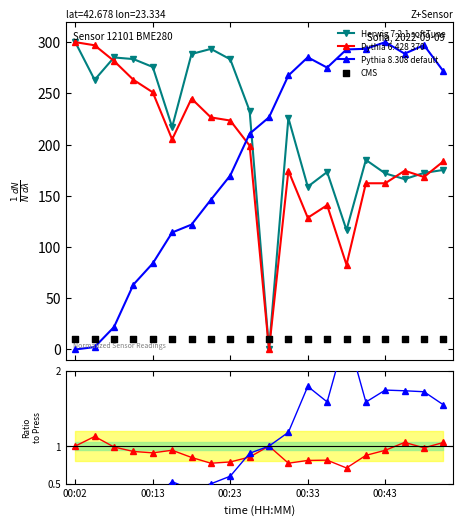

Which series has the largest total across all categories?

Herwig 7.2.1 softTune